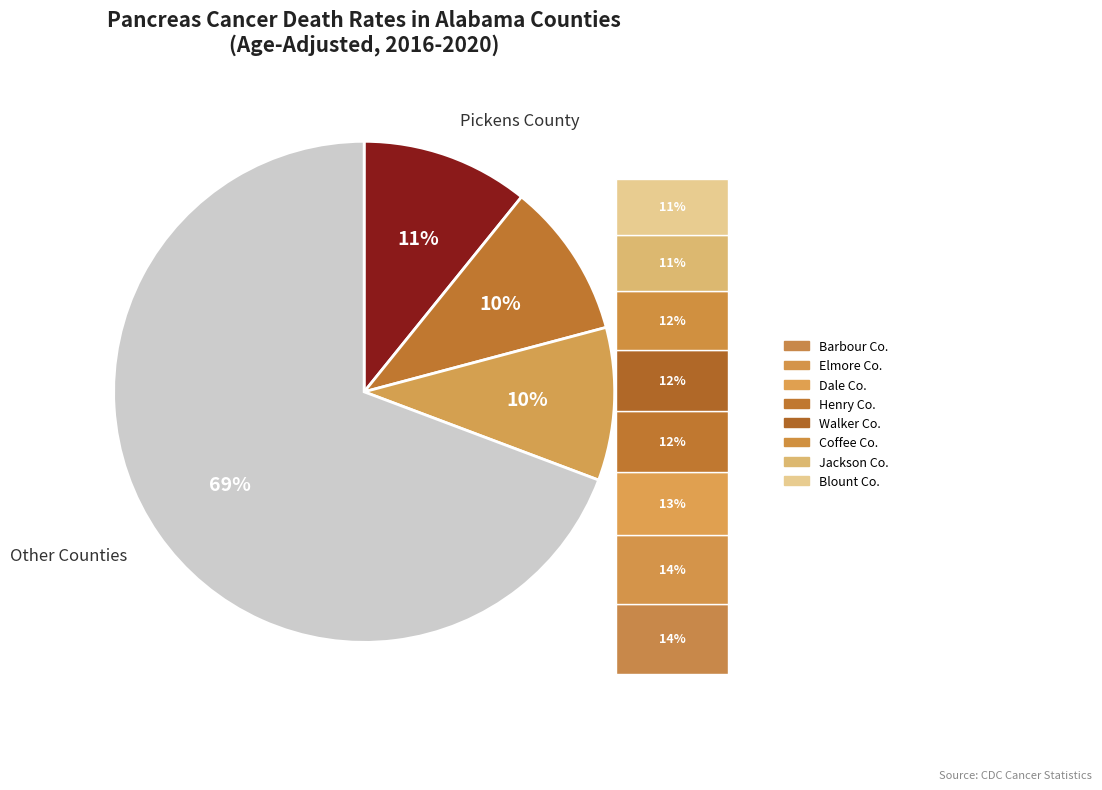

What is the total percentage of Jackson County and Walker County?

16.5%